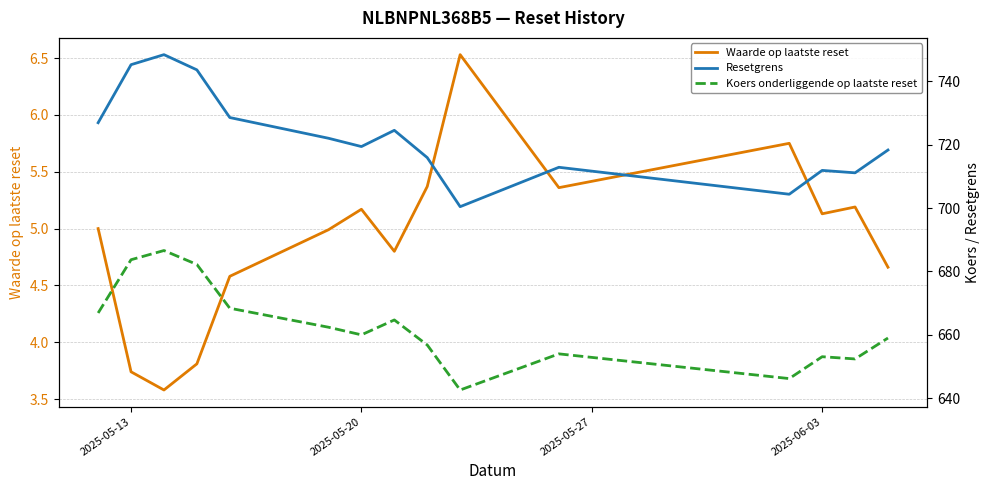

What is the maximum value for Waarde op laatste reset?

6.5